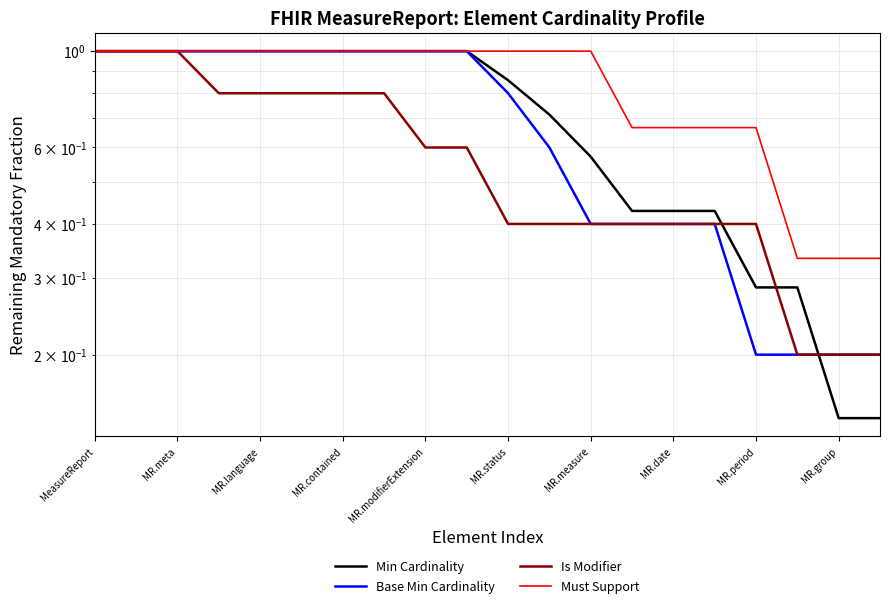

What are all the series names shown in the legend?

Min Cardinality, Base Min Cardinality, Is Modifier, Must Support